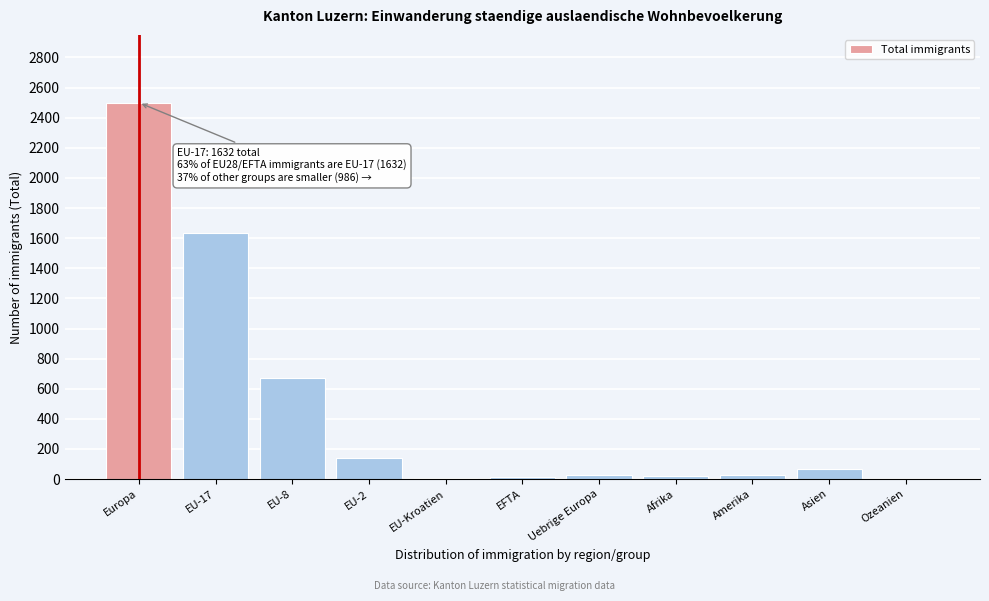

Which category has the highest value across all series?

Europa